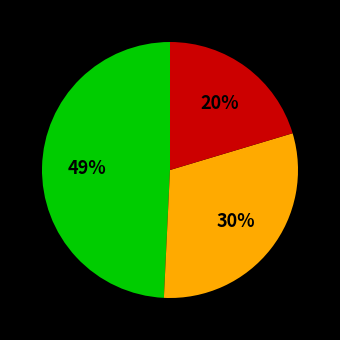

Does any single category account for the majority?

No